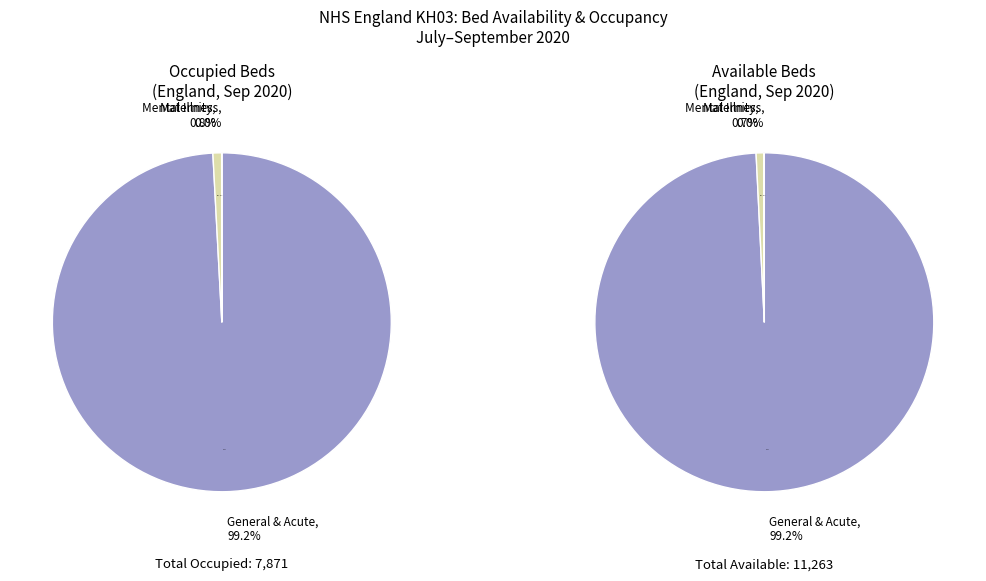

To the nearest percent, what is the average slice percentage?

33%